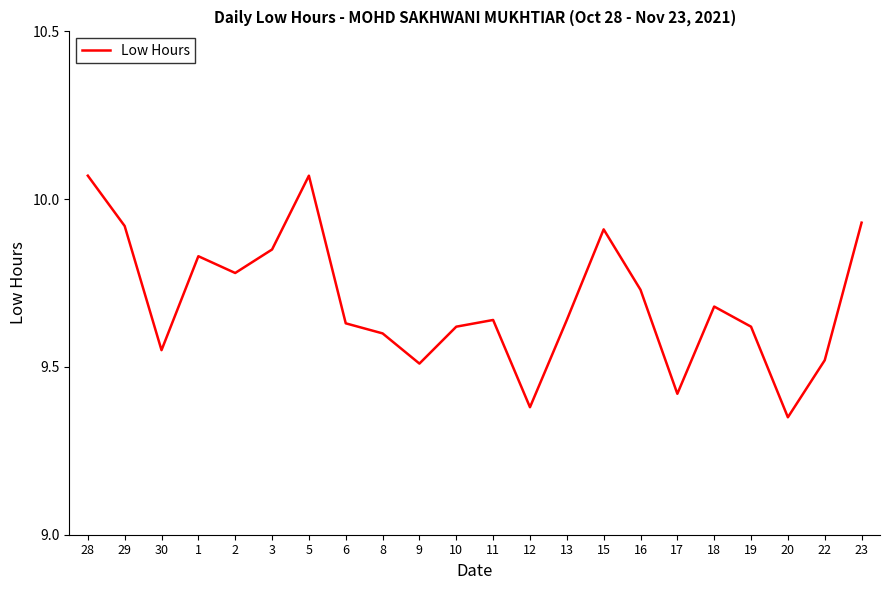

Is it true that the value at 29 is 9.9?

True